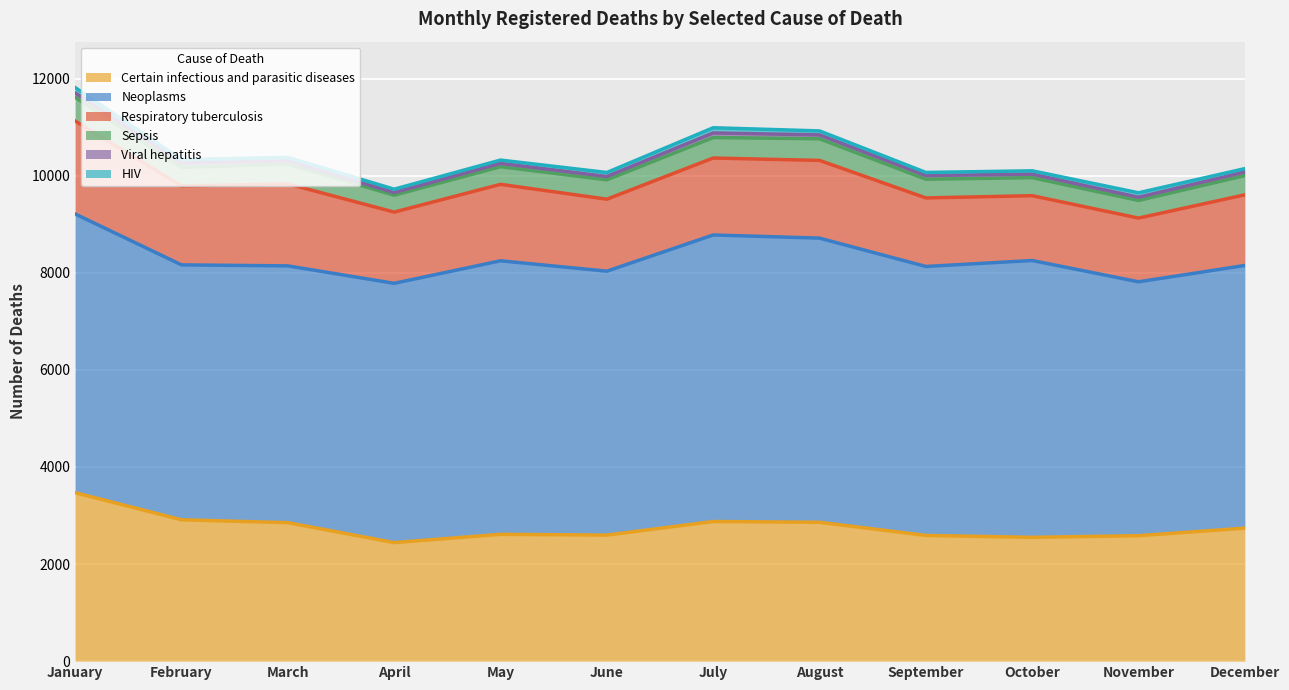

How many distinct data groups are displayed?

6